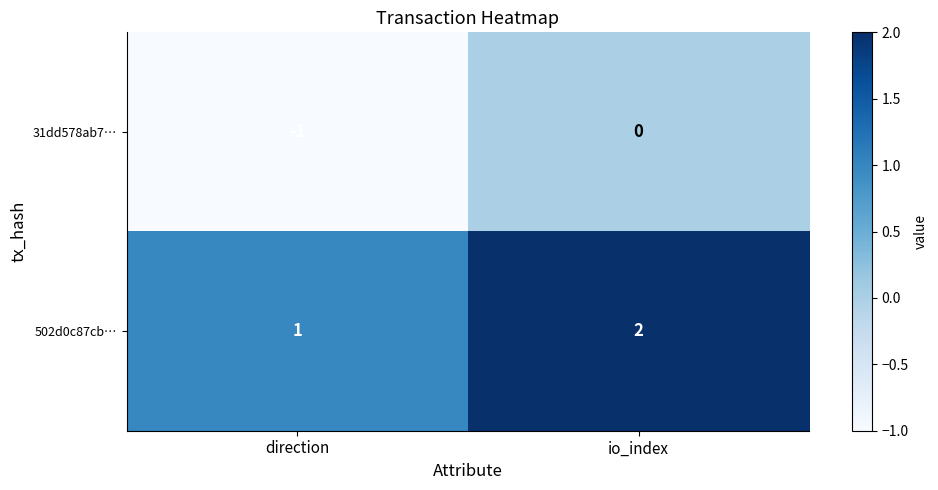

Which category has the lowest value across all series?

direction